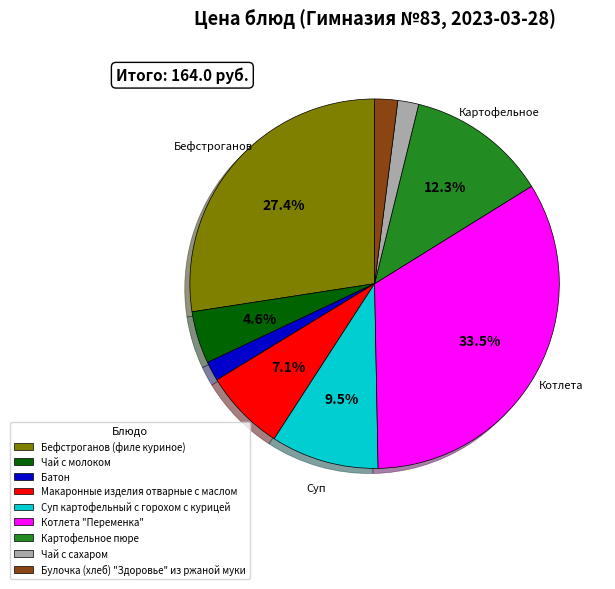

Which category has the biggest portion of the pie?

Котлета "Переменка"